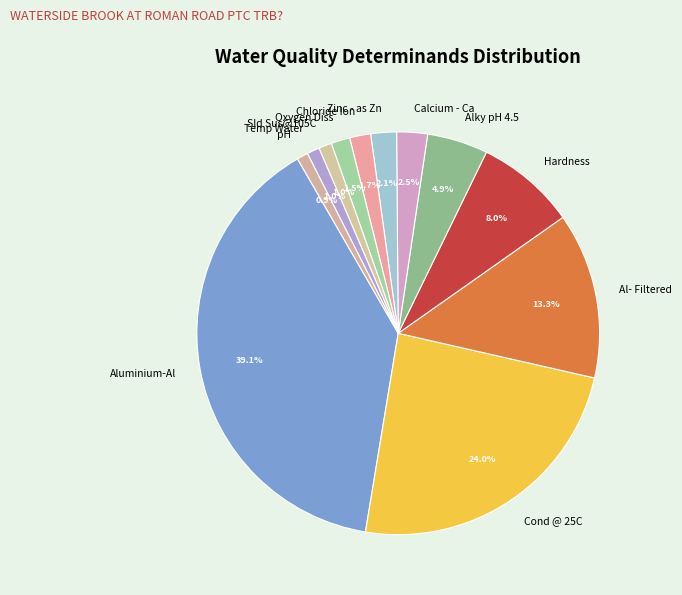

What is the total percentage of Calcium - Ca and Al- Filtered?

15.8%